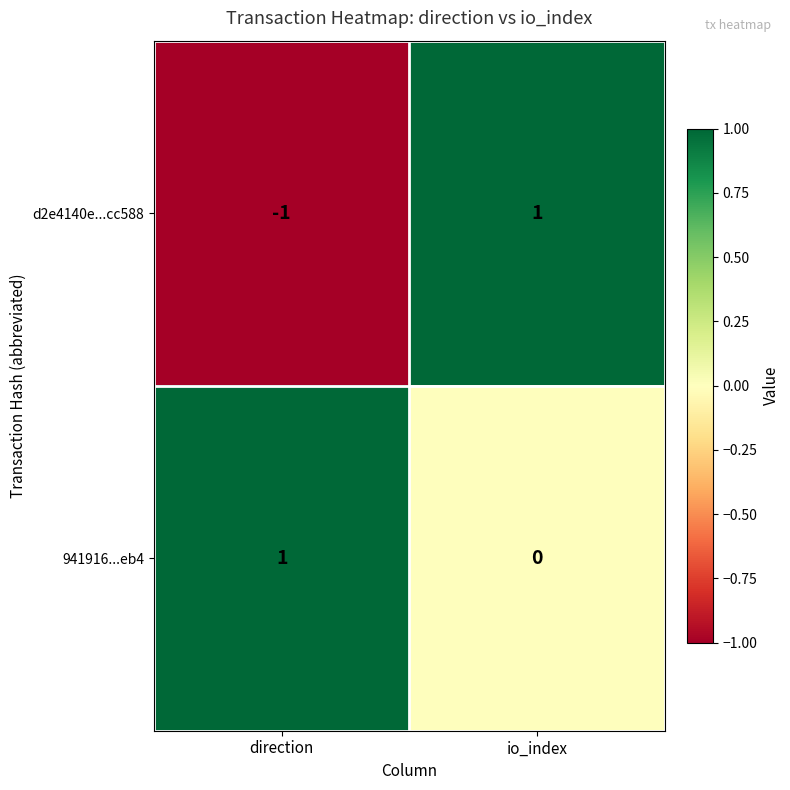

Reading left to right, extract all data points from this chart.

d2e4140e...cc588: -1	1
941916...eb4: 1	0